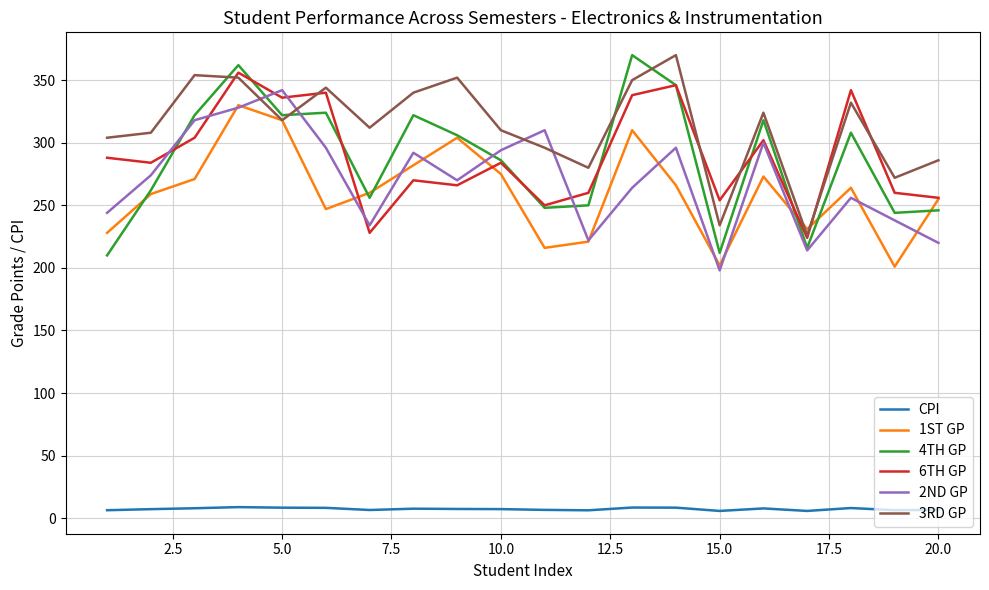

Which series has the largest range (max minus min)?

4TH GP